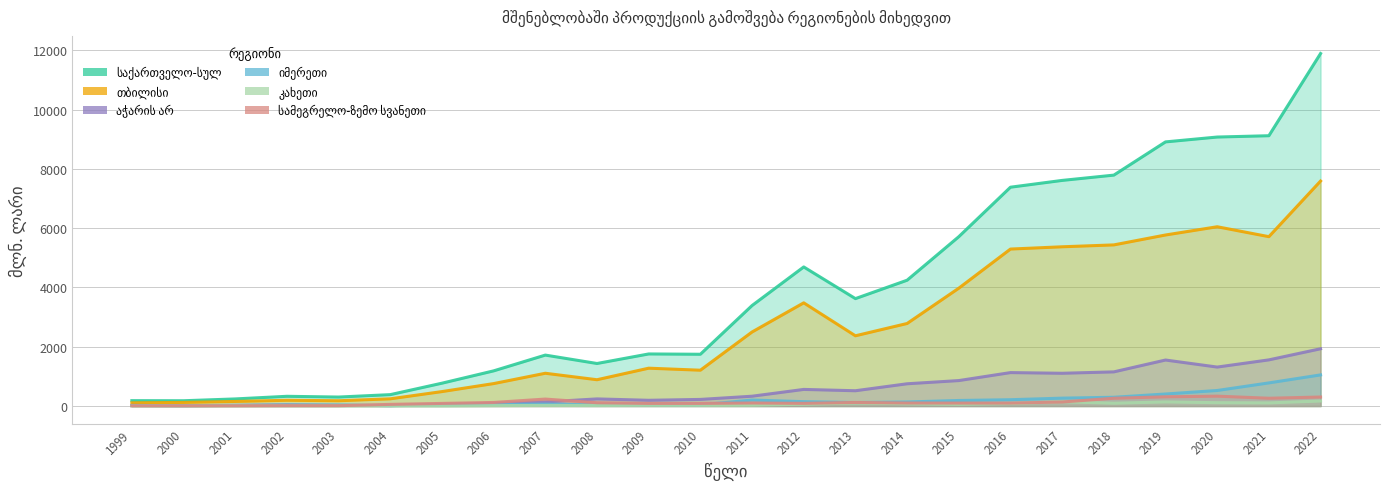

What is the value of the საქართველო-სულ point at the 3rd from the left?

239.5